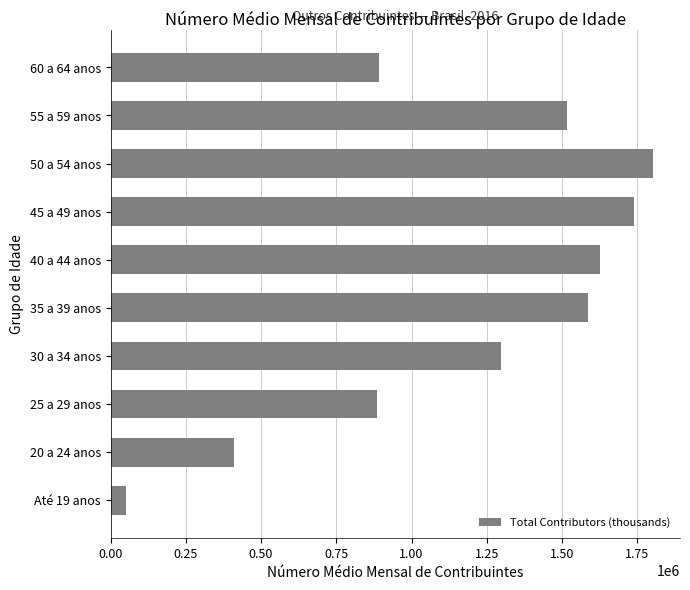

Does the chart contain any negative values?

No